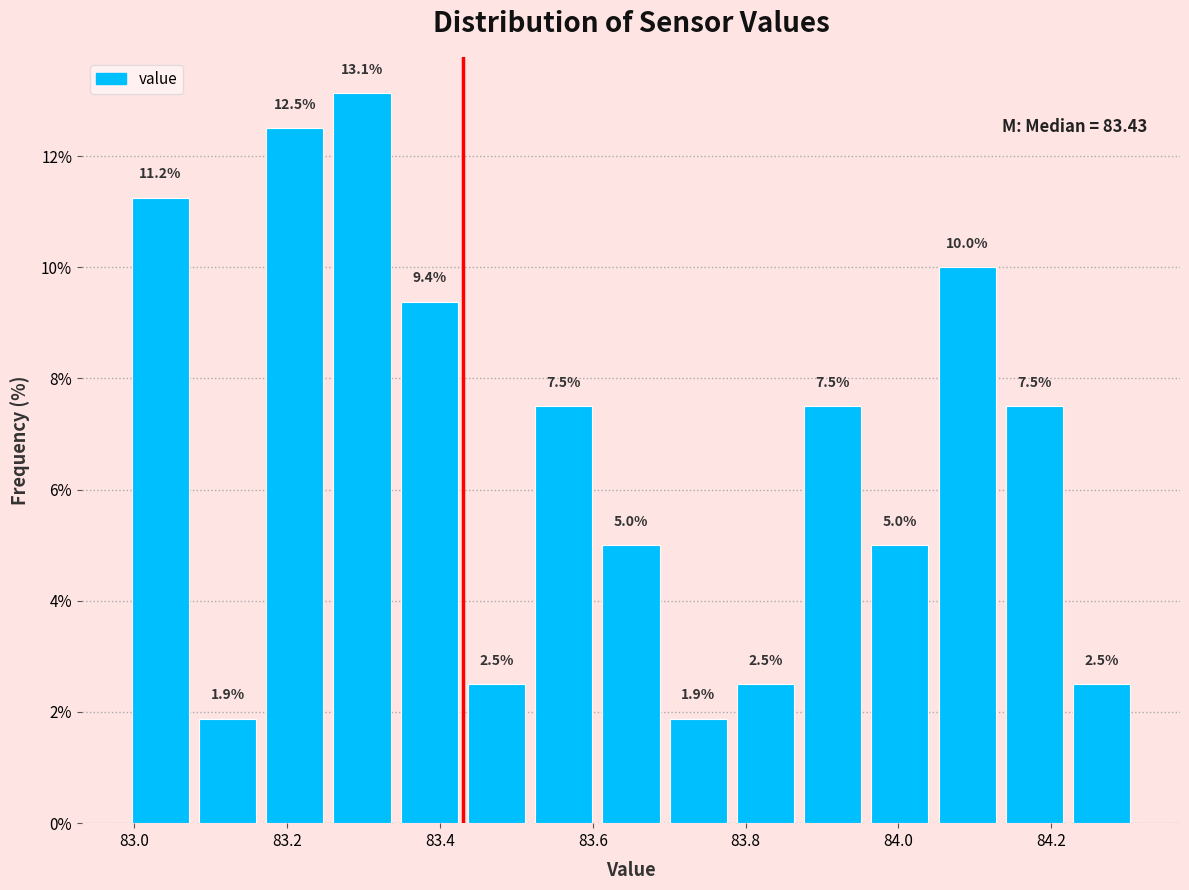

Over which range of the x-axis is the bar tallest?

83.254 to 83.342